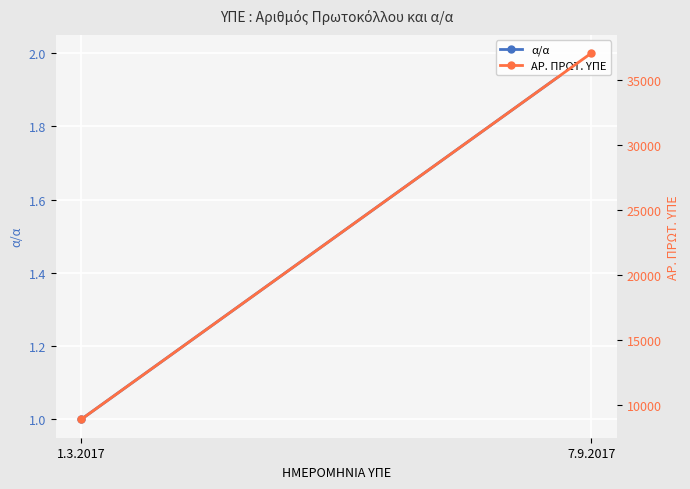

The ΑΡ. ΠΡΩΤ. ΥΠΕ series shows 7780 at 7.9.2017. True or false?

False